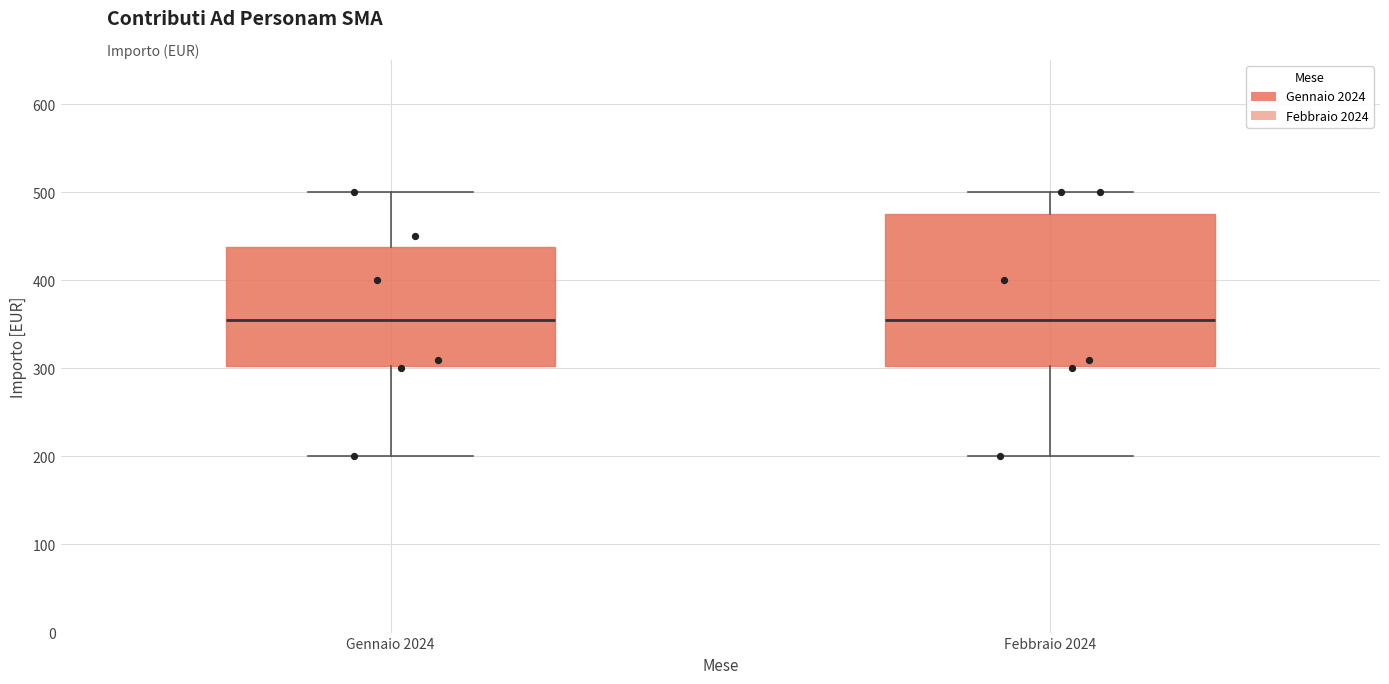

Reading left to right, transcribe this box plot: for each box, give where its median line is, the range the box spans, and where its two whiskers end, as read against the y-axis. The values are not printed on the chart, so give them approximately, as read against the axis.

Gennaio 2024: median 360, box 300 to 440, whiskers 200 to 500
Febbraio 2024: median 360, box 300 to 480, whiskers 200 to 500